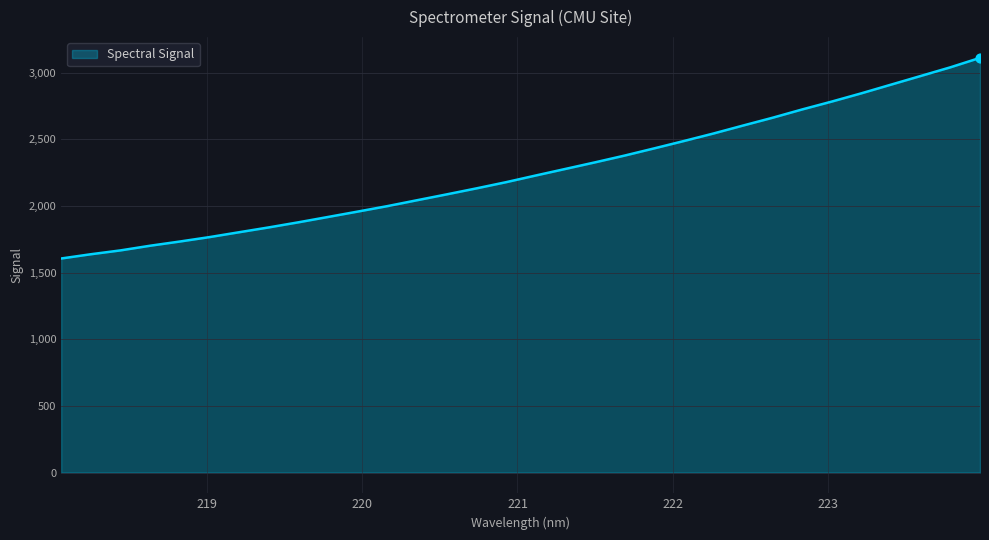

What is the minimum value shown in the chart?

1606.2